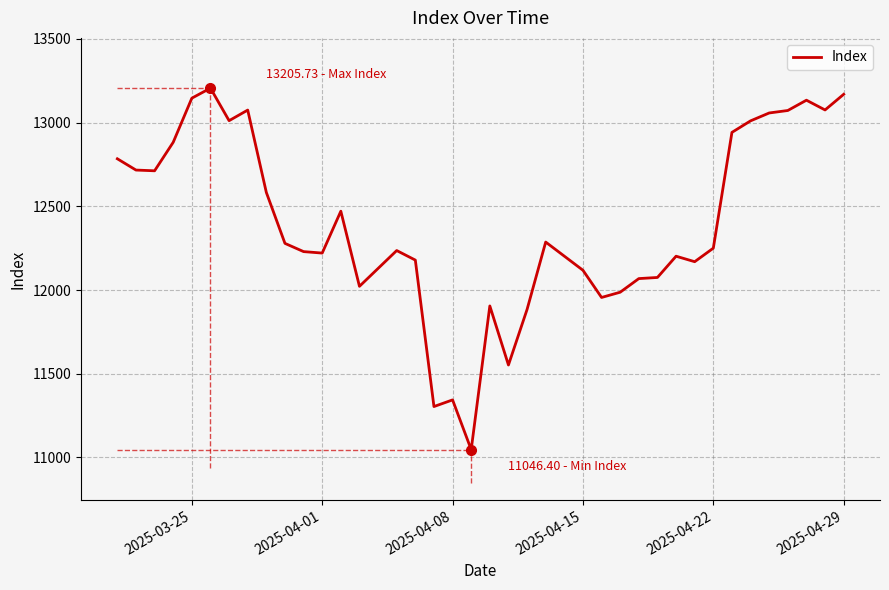

What is the greatest value displayed?

13205.7